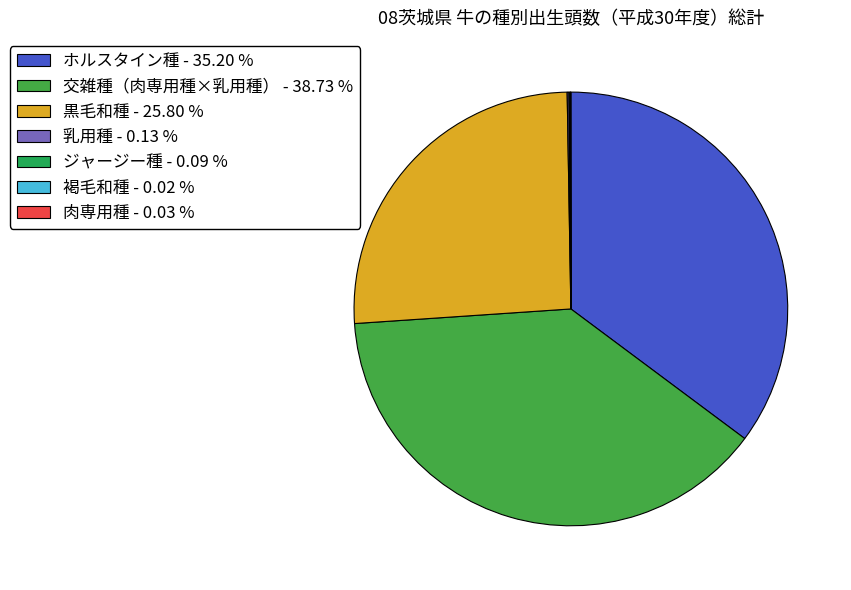

What is the smallest slice in the pie chart?

褐毛和種